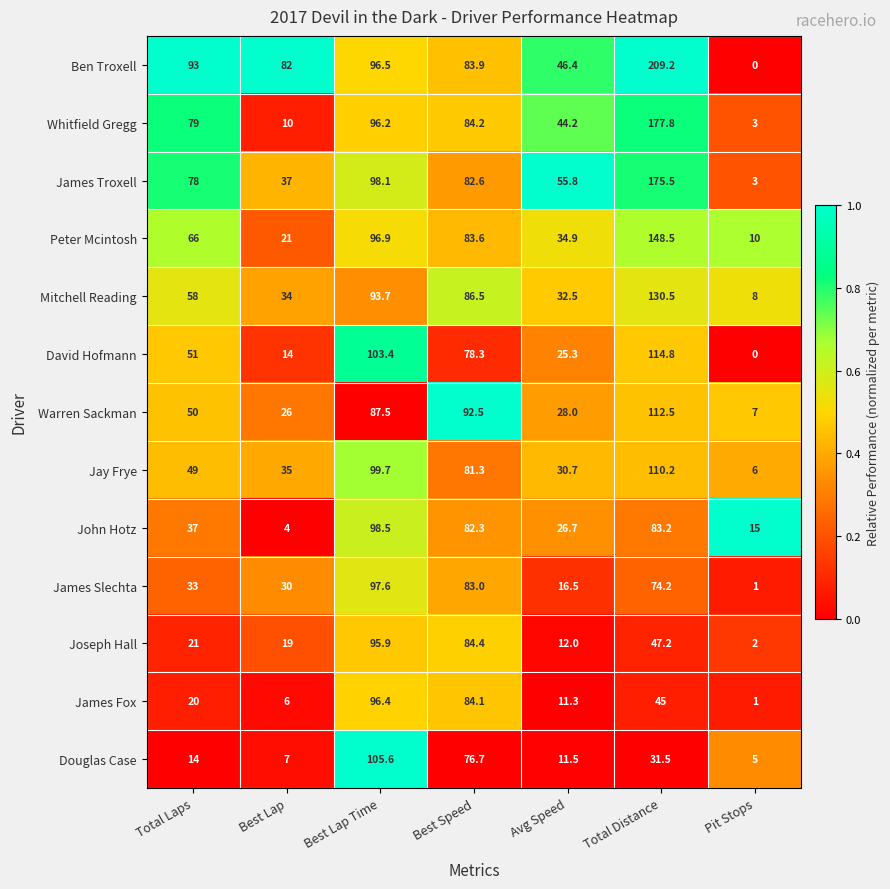

What is the spread (max minus min) of values at Best Speed?

15.8